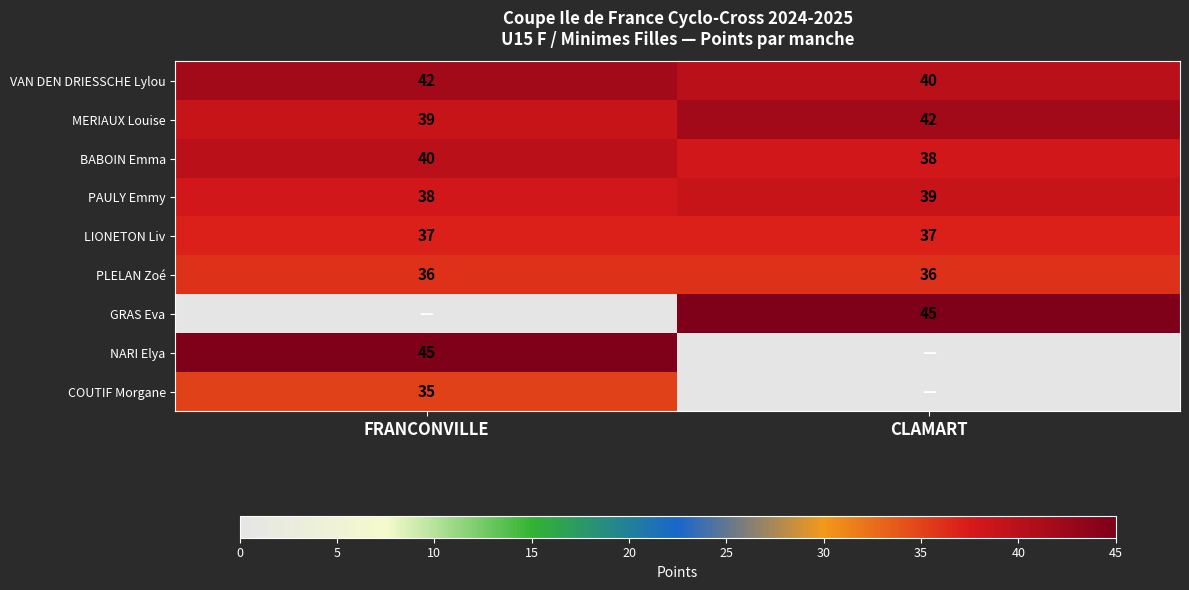

True or false: GRAS Eva has a value of 45 at CLAMART.

True